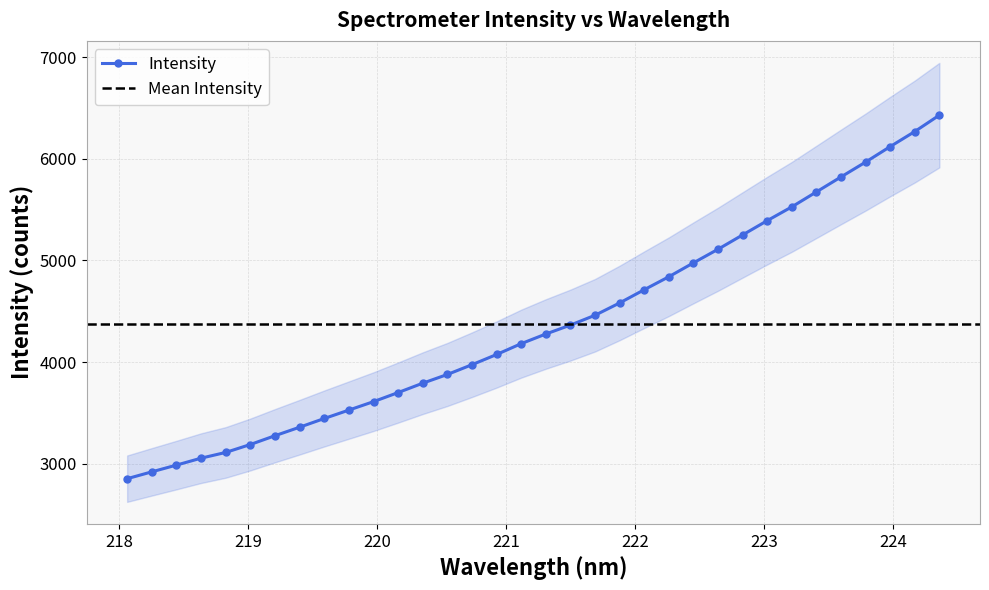

What is the label of the 9th point from the right?

222.8355